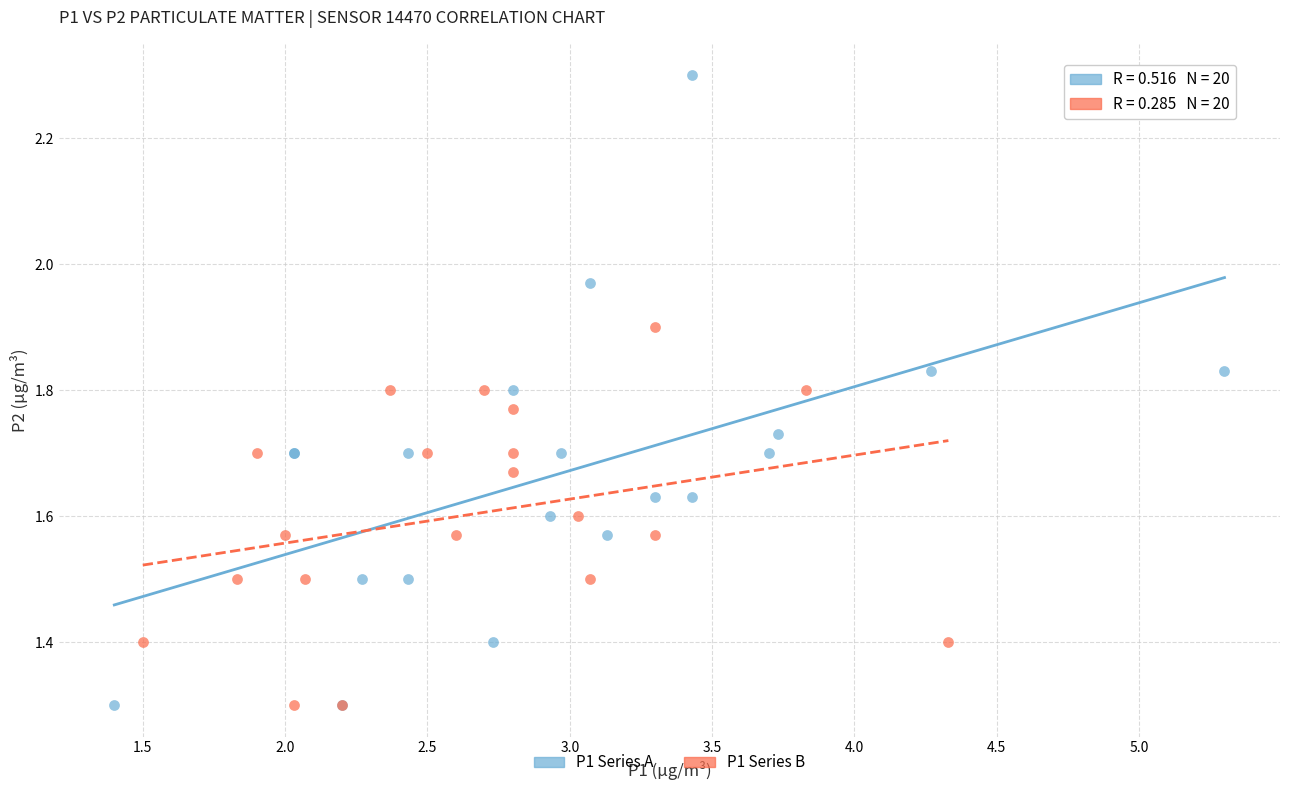

Which series has the widest spread of Y values?

P1 Series A